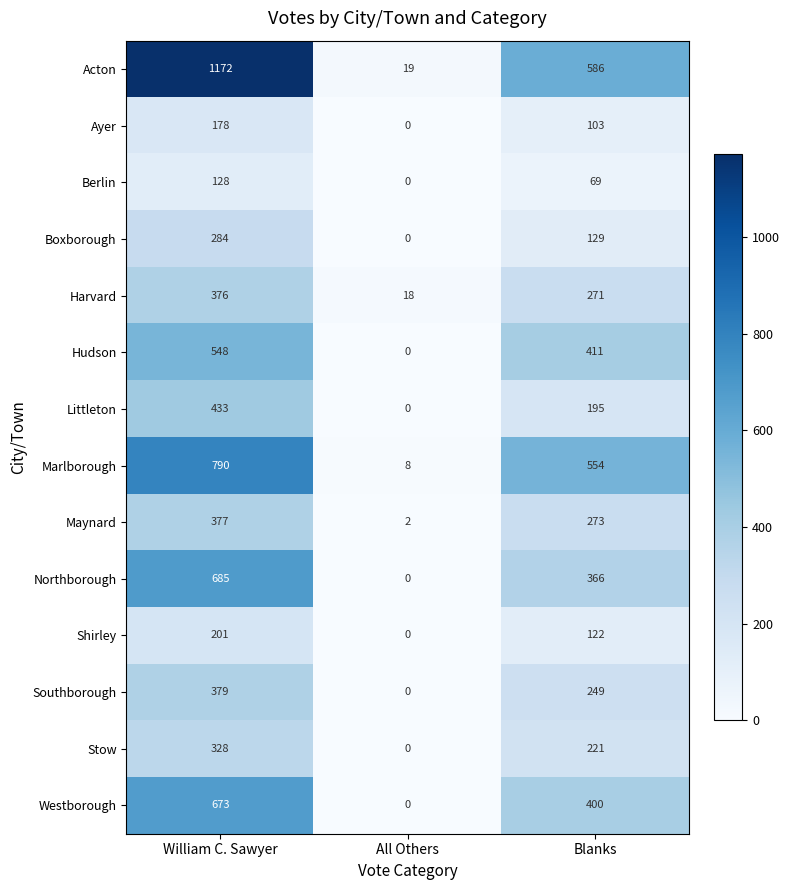

What is the total value across all series at All Others?

47